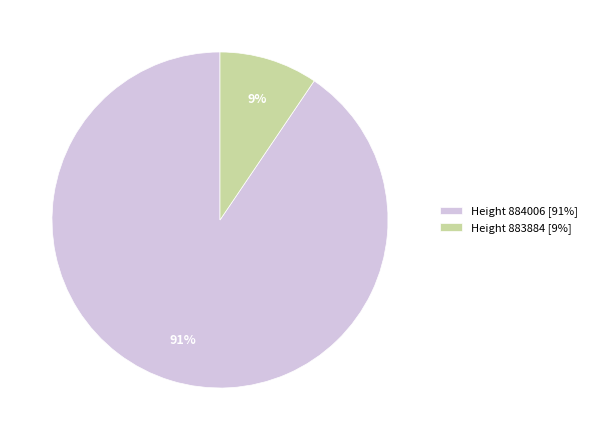

Which category accounts for the majority?

Height 884006 [91%]